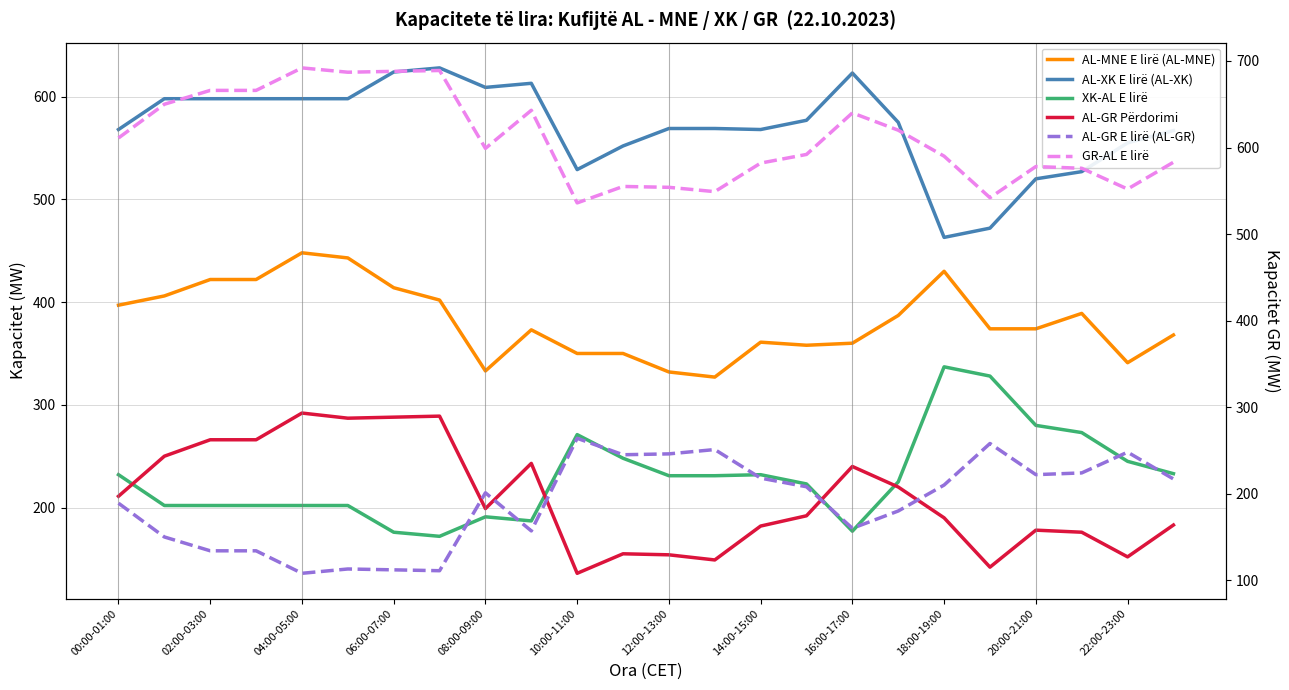

What is the label of the 21st point from the left?

20:00-21:00